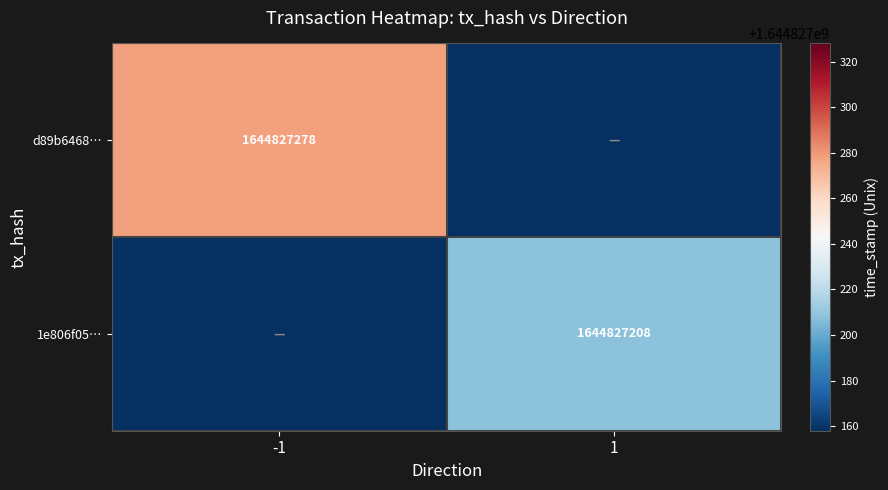

True or false: 1e806f05… has a value of 1644827208 at 1.

True